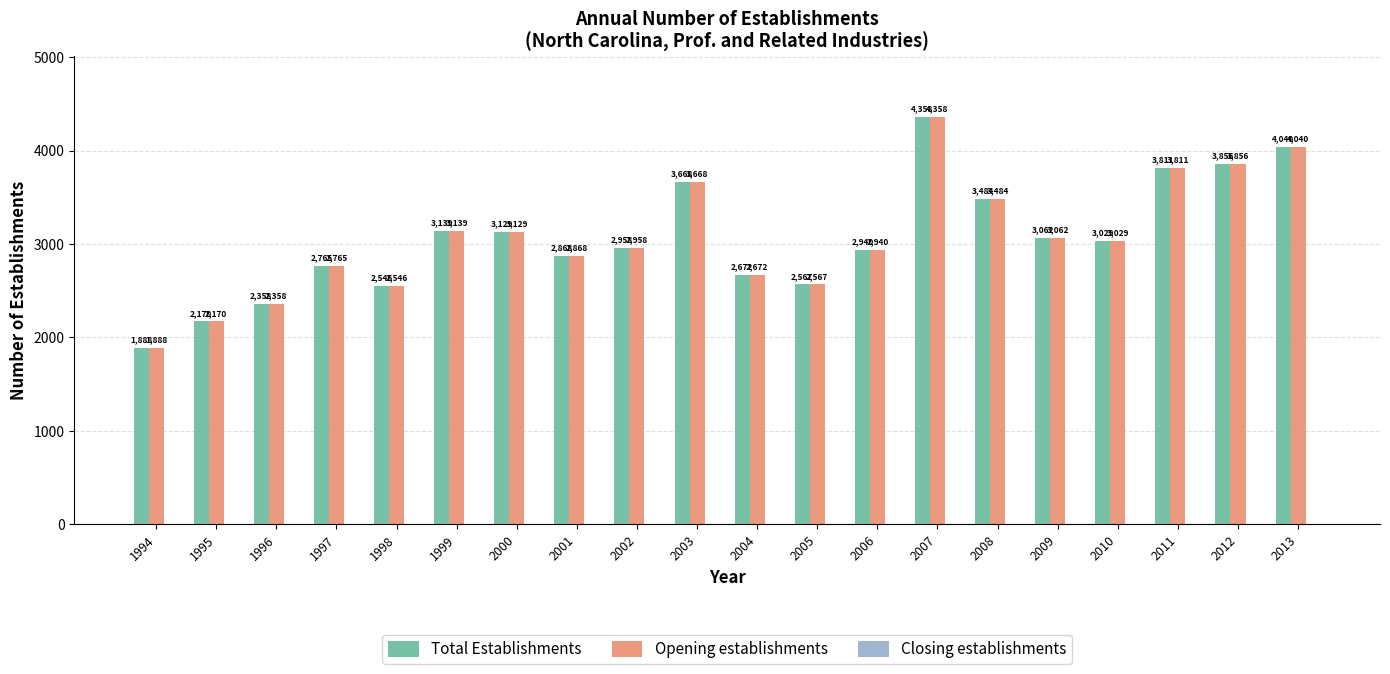

What is the sum of the Total Establishments values at 1994 and 2007?

6246